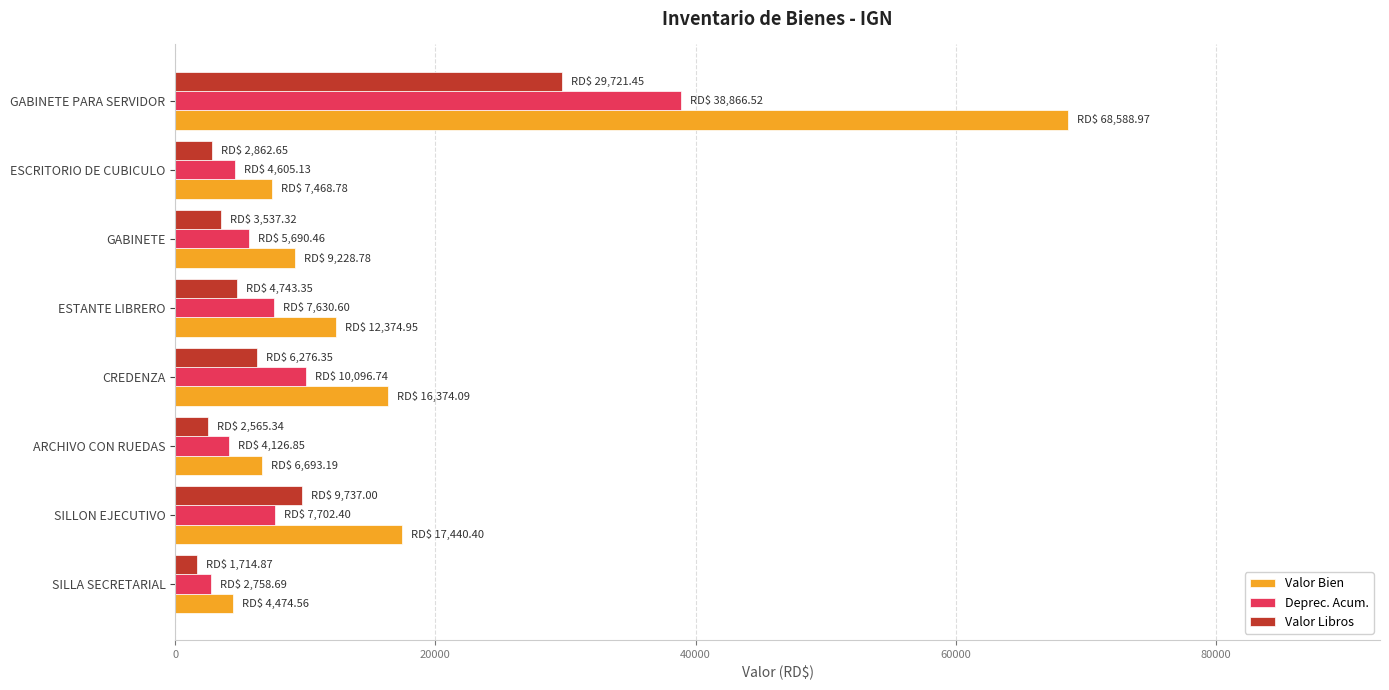

What value does the Valor Bien series have at CREDENZA?

16374.1